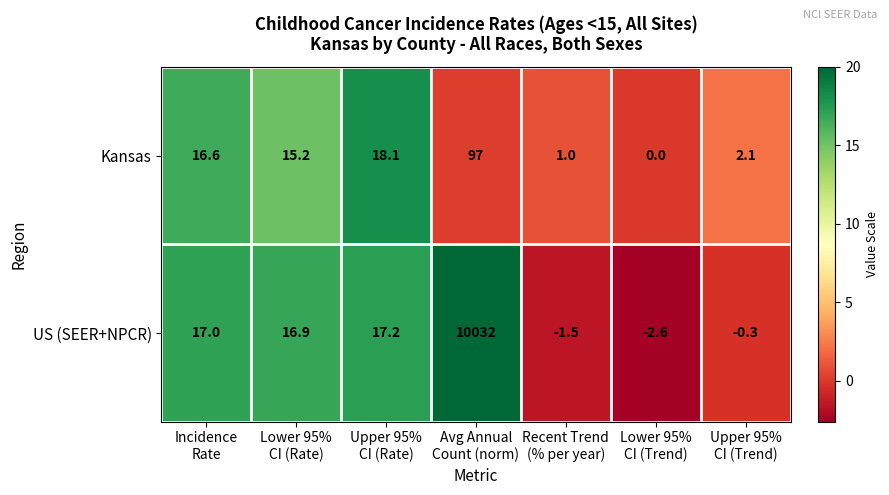

Reading right to left, what are all the values shown in this chart?

Kansas: 2.1	0.0	1.0	97.0	18.1	15.2	16.6
US (SEER+NPCR): -0.3	-2.6	-1.5	10032.0	17.2	16.9	17.0